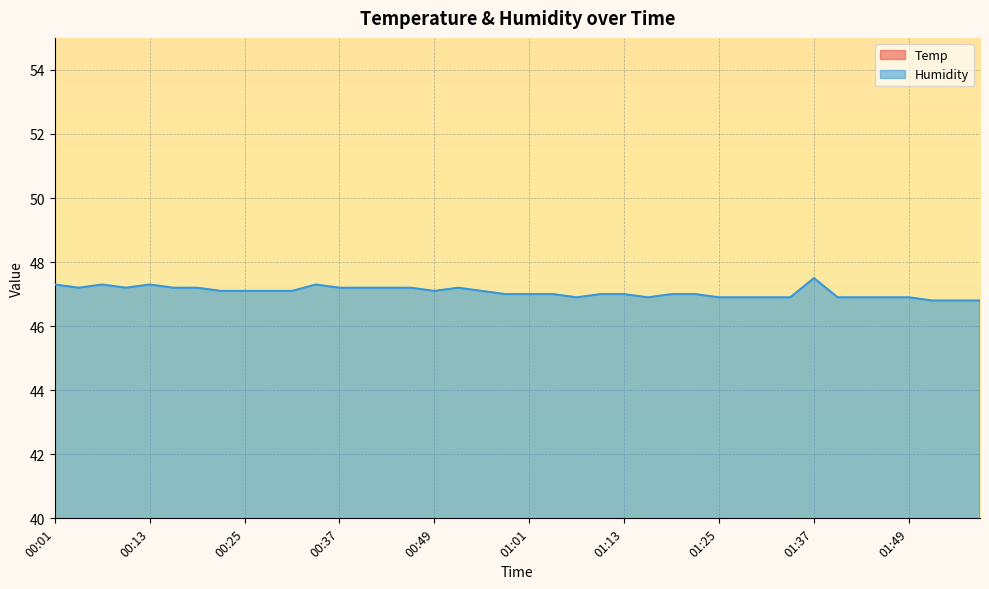

Rank the series at 00:37 from lowest to highest value.

Temp, Humidity